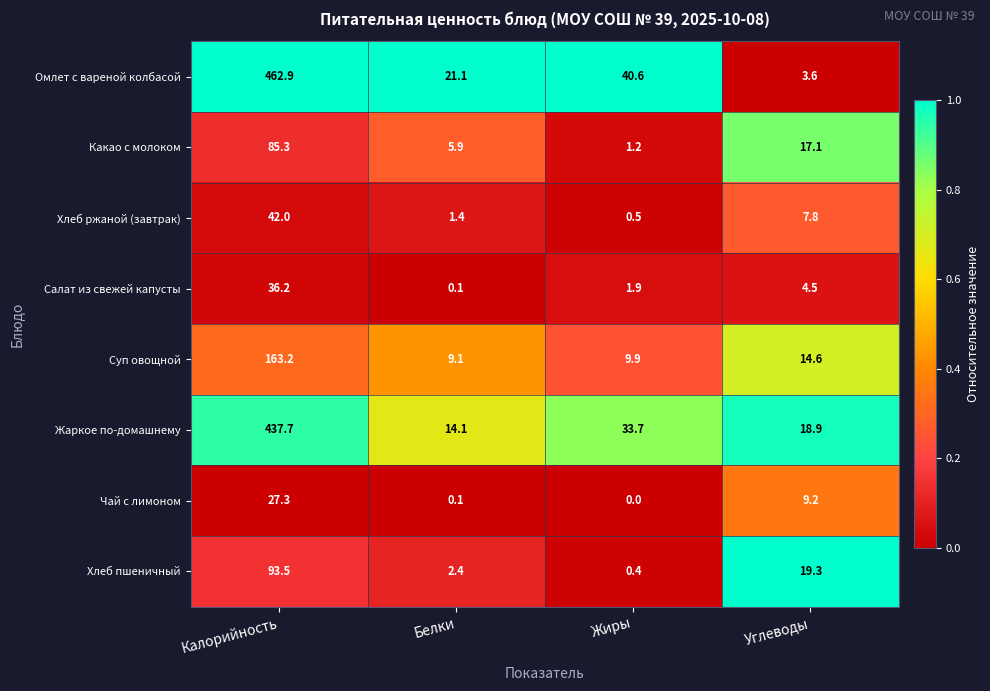

What is the total value across all series at Жиры?

88.2